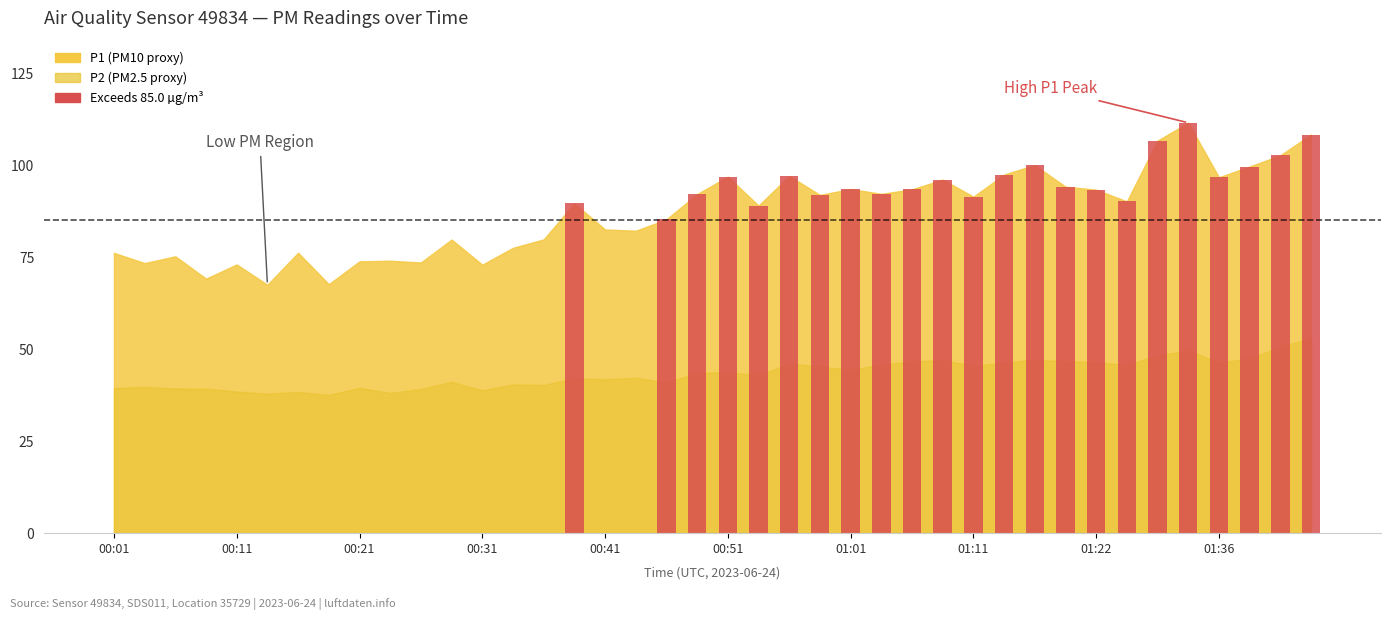

What is the sum of all values?

2209.7